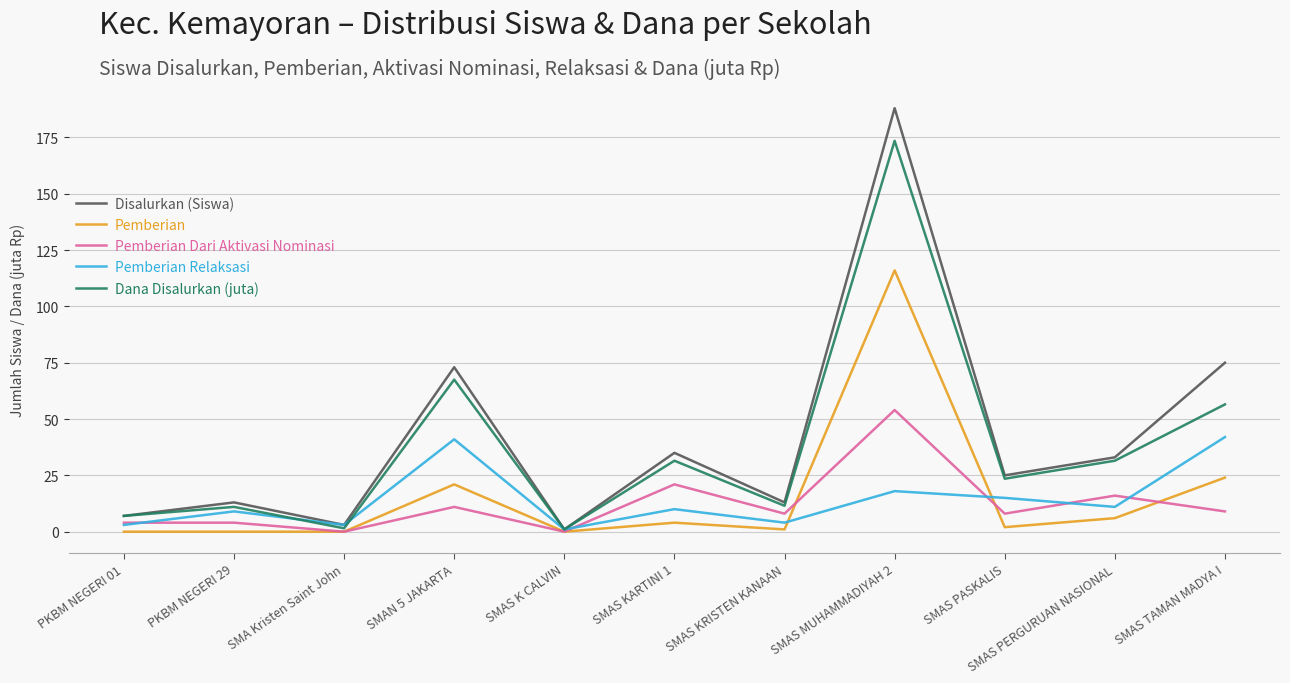

List the series in order of their peak value, lowest first.

Pemberian Relaksasi, Pemberian Dari Aktivasi Nominasi, Pemberian, Dana Disalurkan (juta), Disalurkan (Siswa)